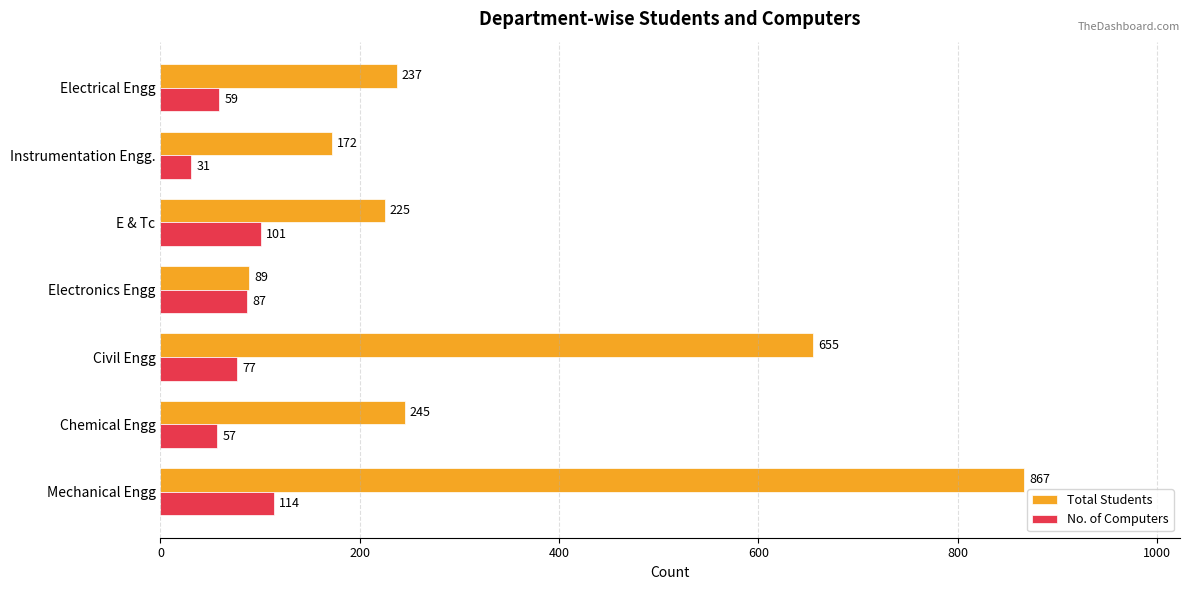

The value of Total Students at Electronics Engg is 150. True or false?

False